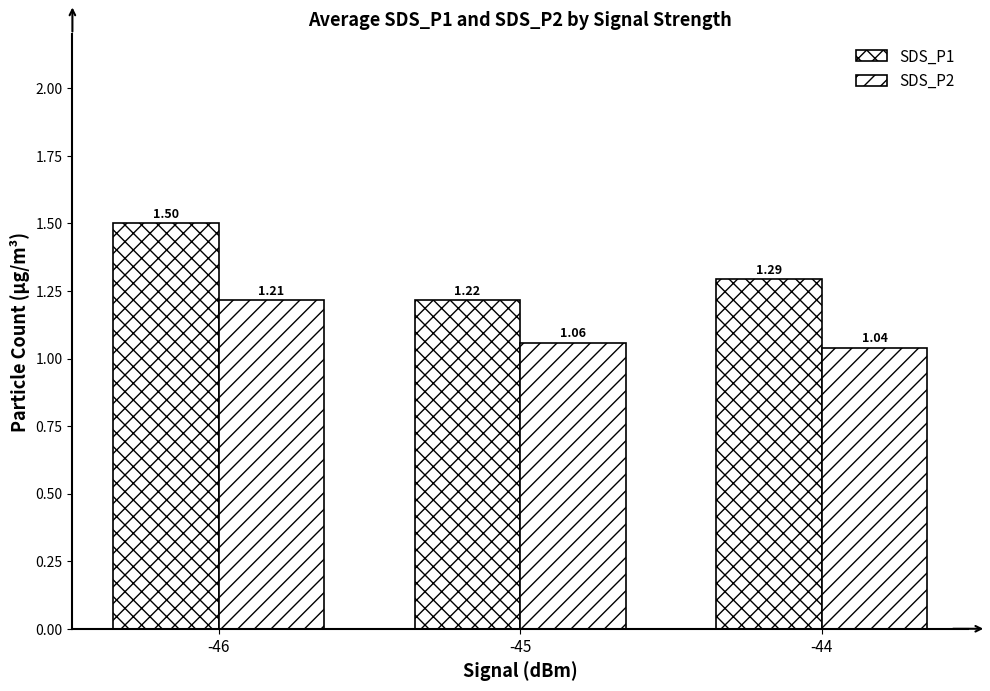

What is the sum of all SDS_P2 values?

3.3